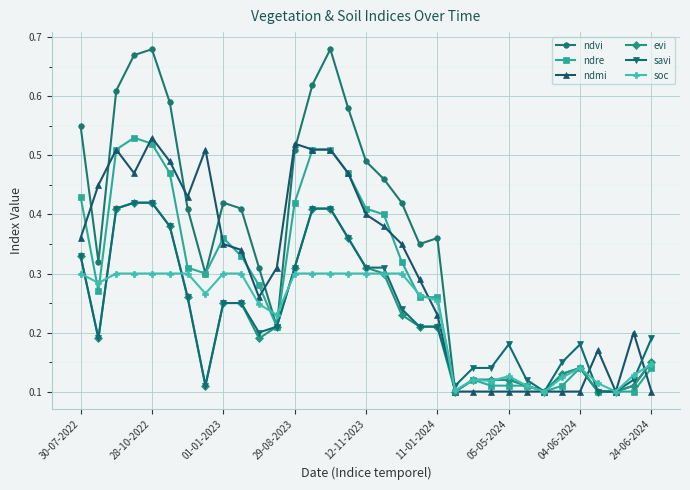

True or false: ndre has more than 2 interior local peaks.

True